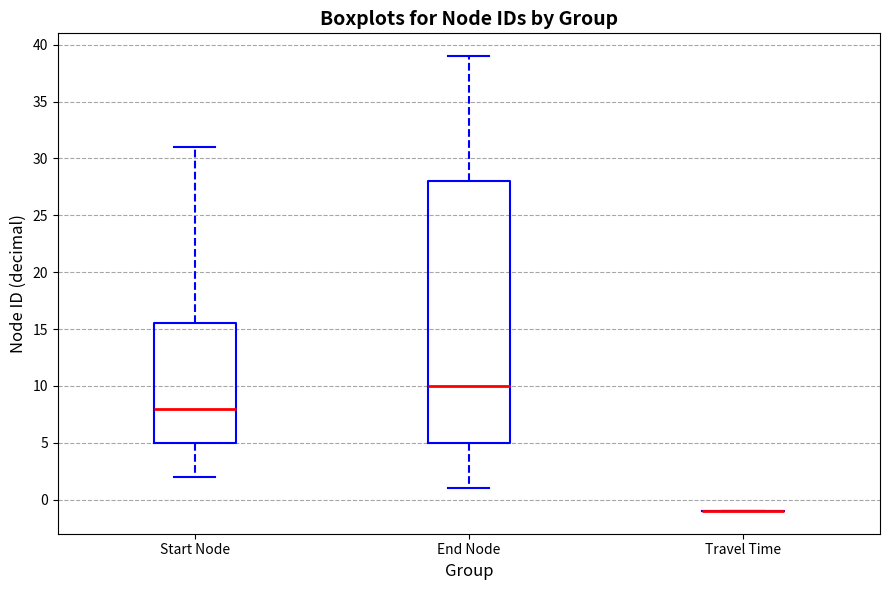

Which box is the tallest, from its lower edge to its upper edge?

End Node